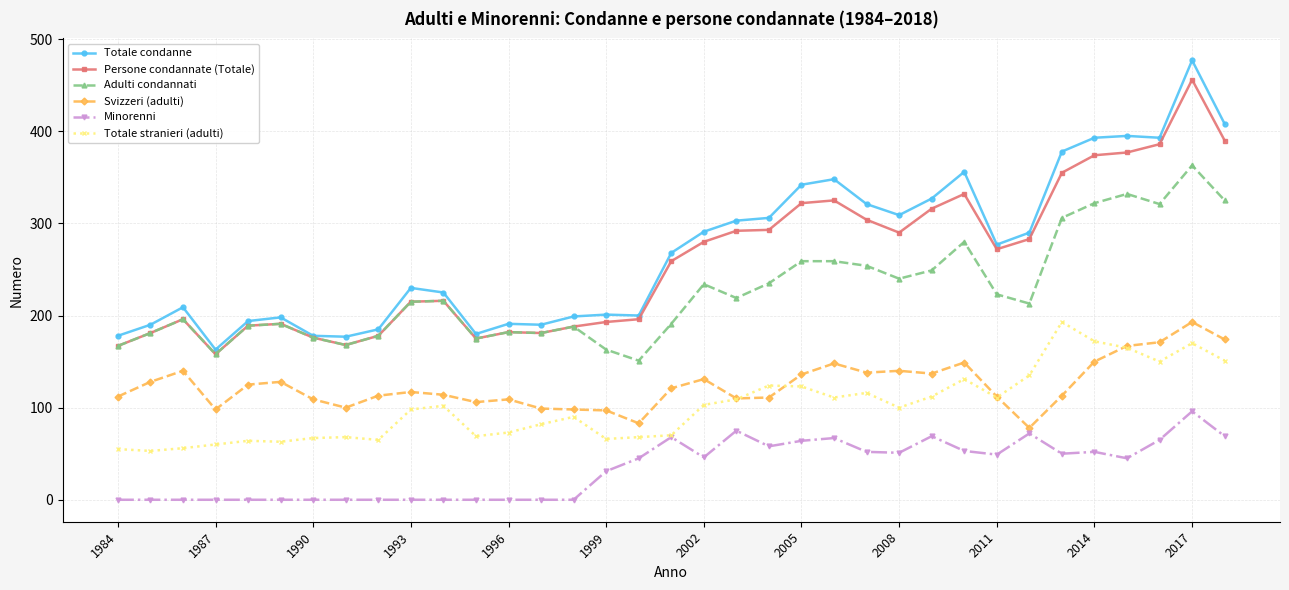

True or false: Totale condanne and Svizzeri (adulti) intersect in this chart.

False